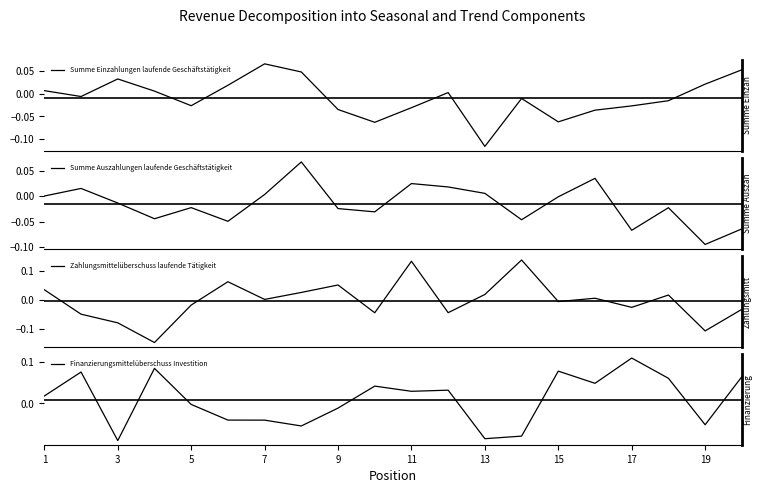

How many data points in Summe Auszahlungen laufende Geschäftstätigkeit are less than 0?

12